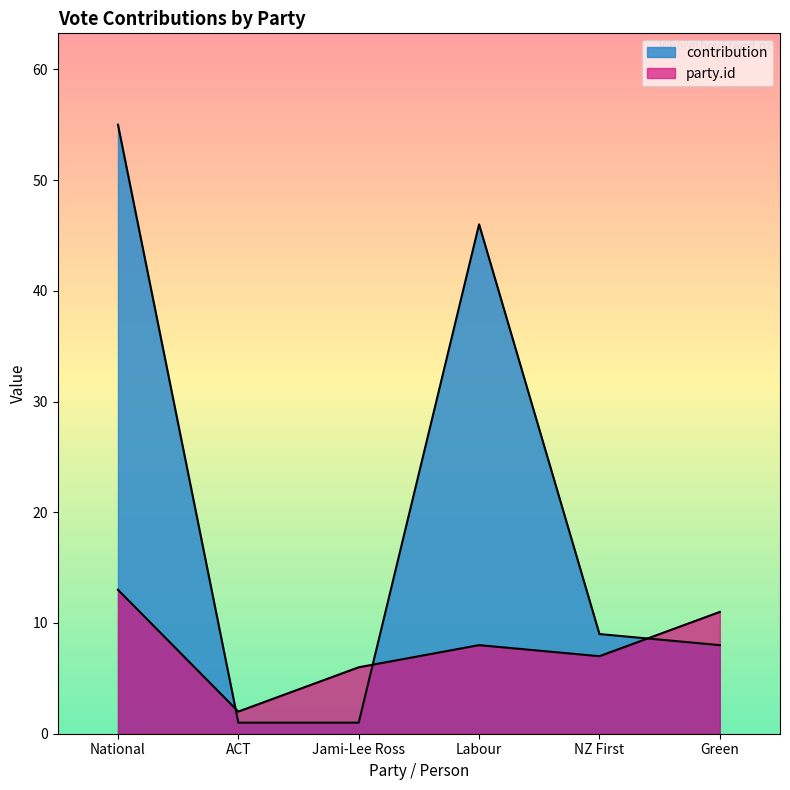

Does the chart have visible grid lines?

No